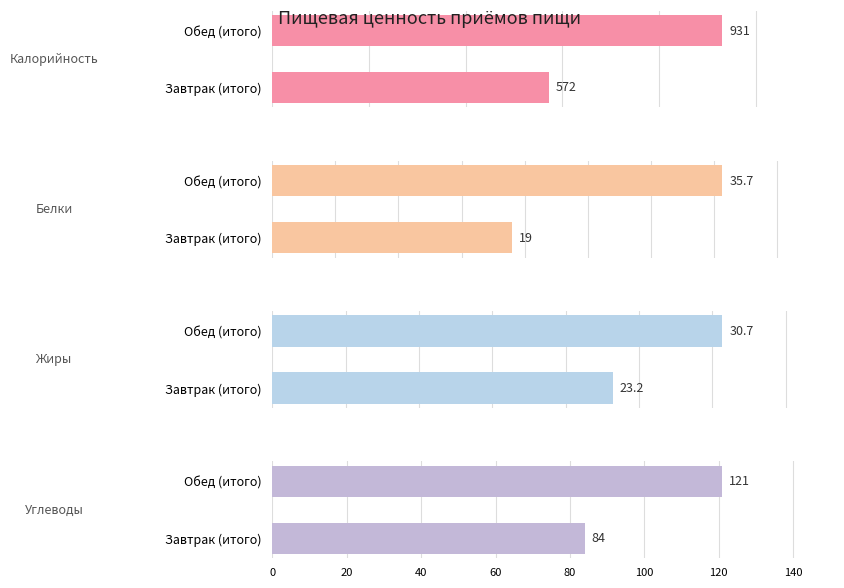

Rank the series at 20 from lowest to highest value.

Жиры, Белки, Углеводы, Калорийность